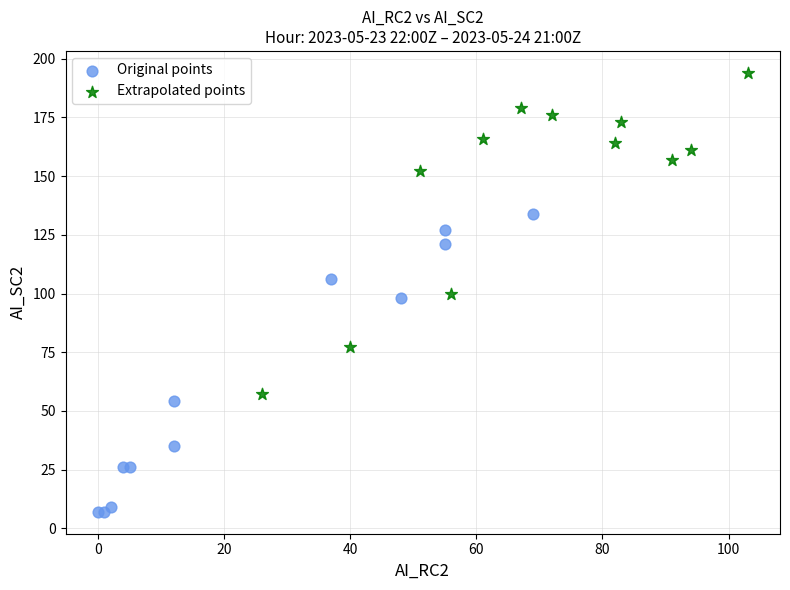

Which series has the widest spread of Y values?

Extrapolated points